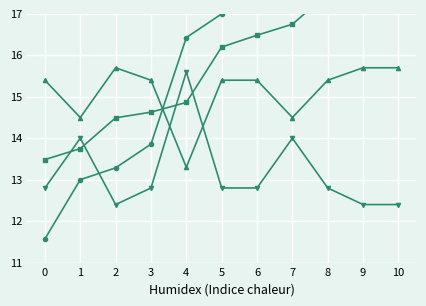

The value of Tendencia inversa at 7 is 14.5. True or false?

True